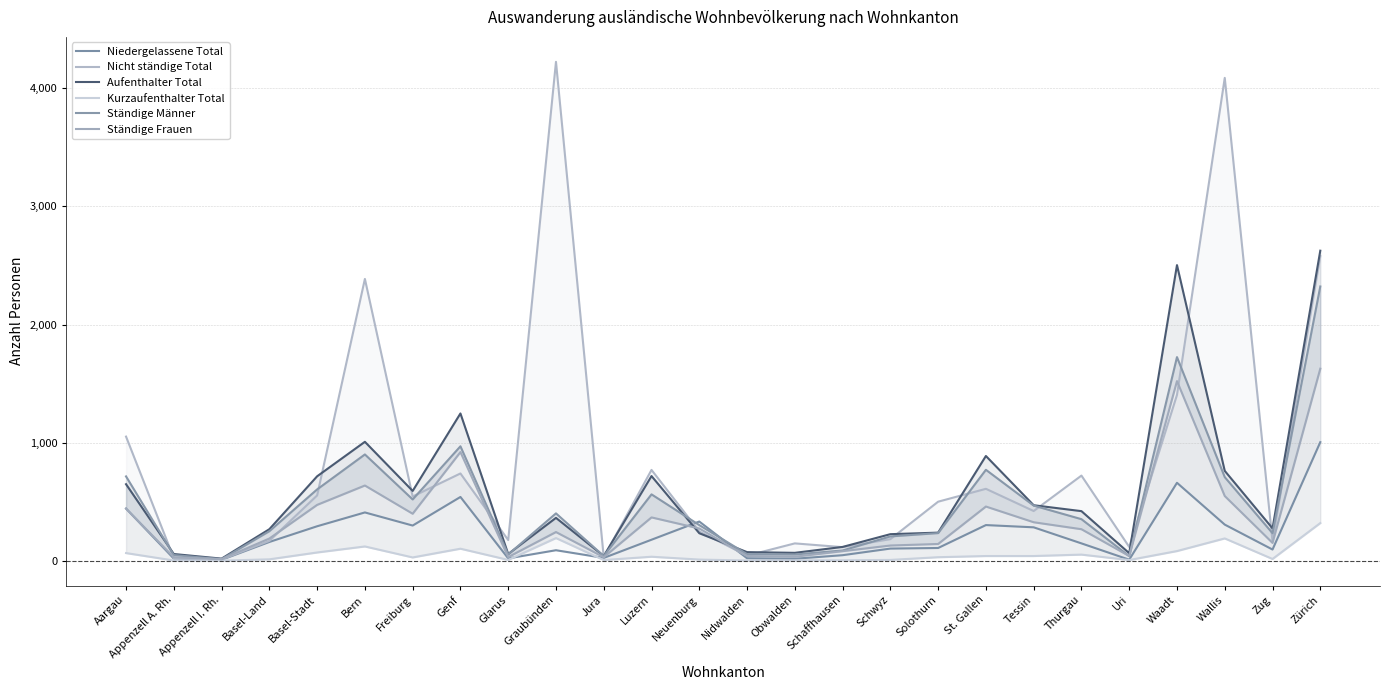

List the labels in order of Niedergelassene Total value, smallest first.

Appenzell I. Rh., Uri, Obwalden, Appenzell A. Rh., Glarus, Nidwalden, Jura, Schaffhausen, Graubünden, Zug, Schwyz, Solothurn, Thurgau, Basel-Land, Luzern, Tessin, Basel-Stadt, Freiburg, St. Gallen, Wallis, Neuenburg, Bern, Aargau, Genf, Waadt, Zürich